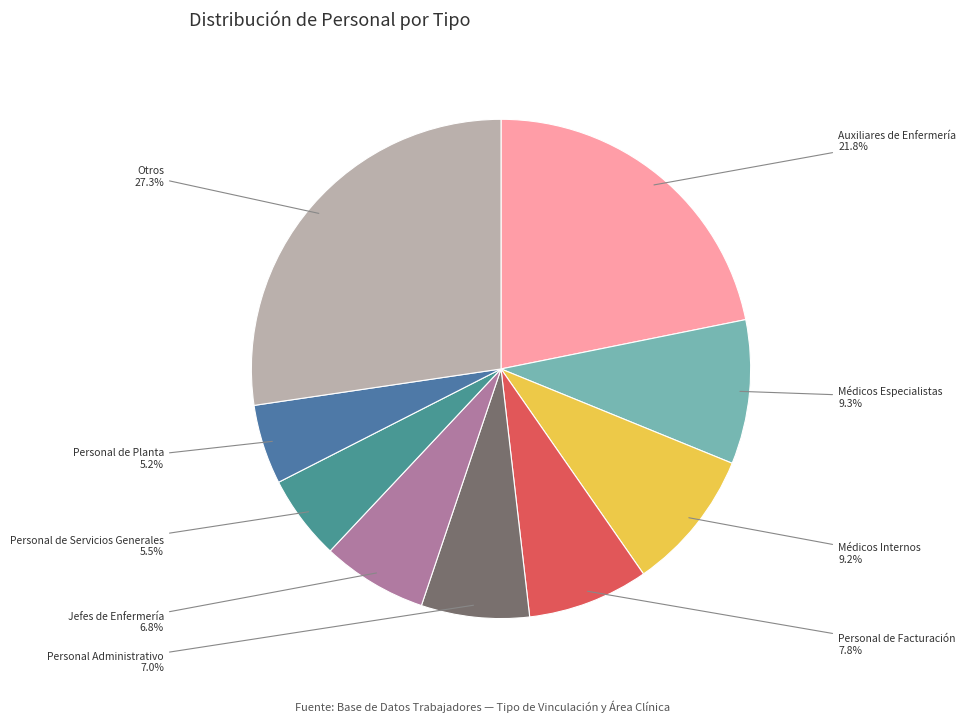

Does any single category account for the majority?

No